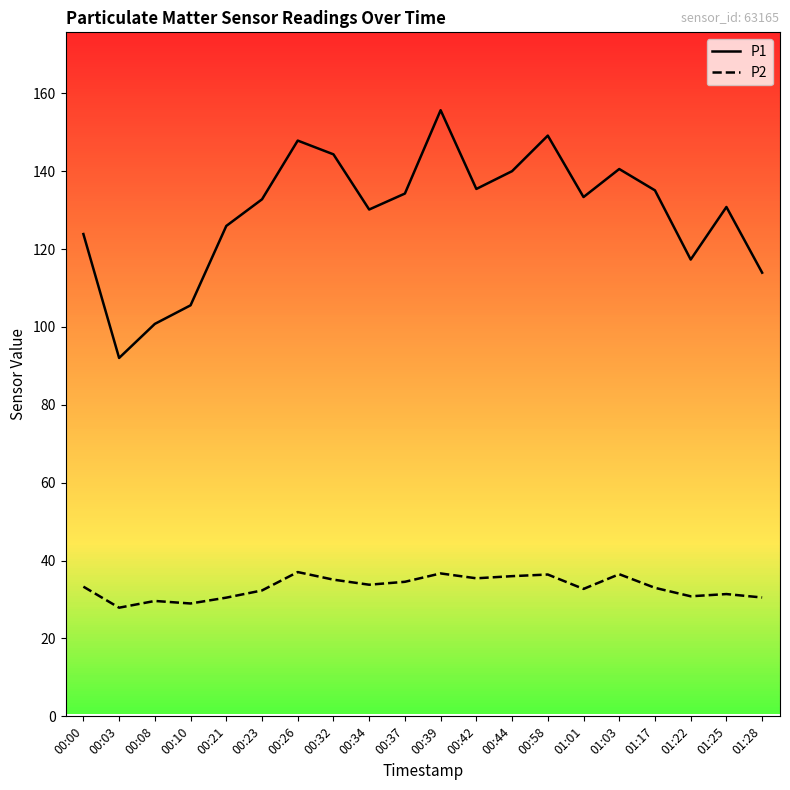

What are all the series names shown in the legend?

P1, P2